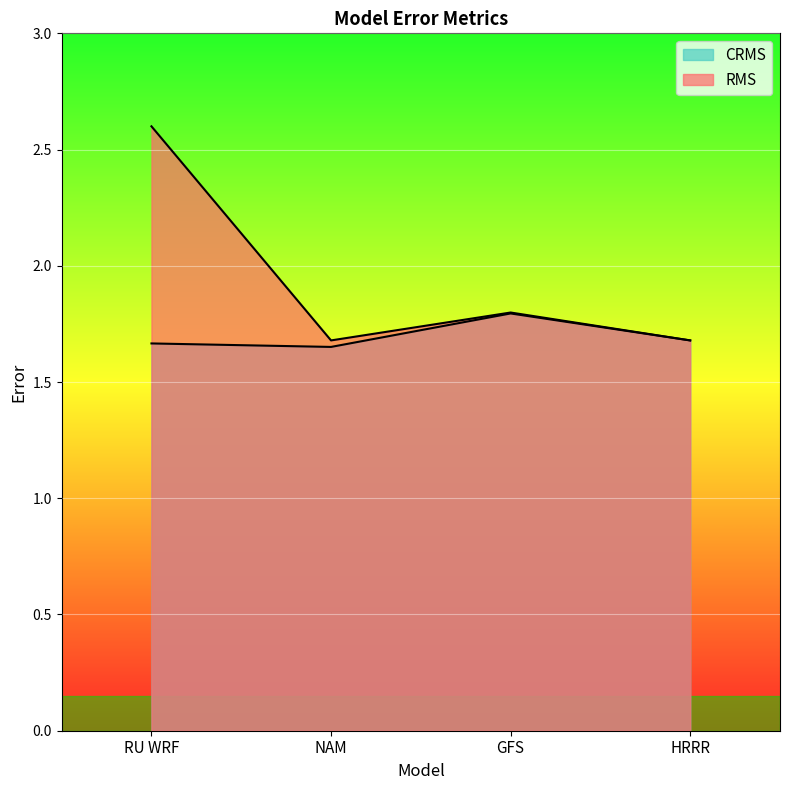

The RMS series shows 1.8 at GFS. True or false?

True